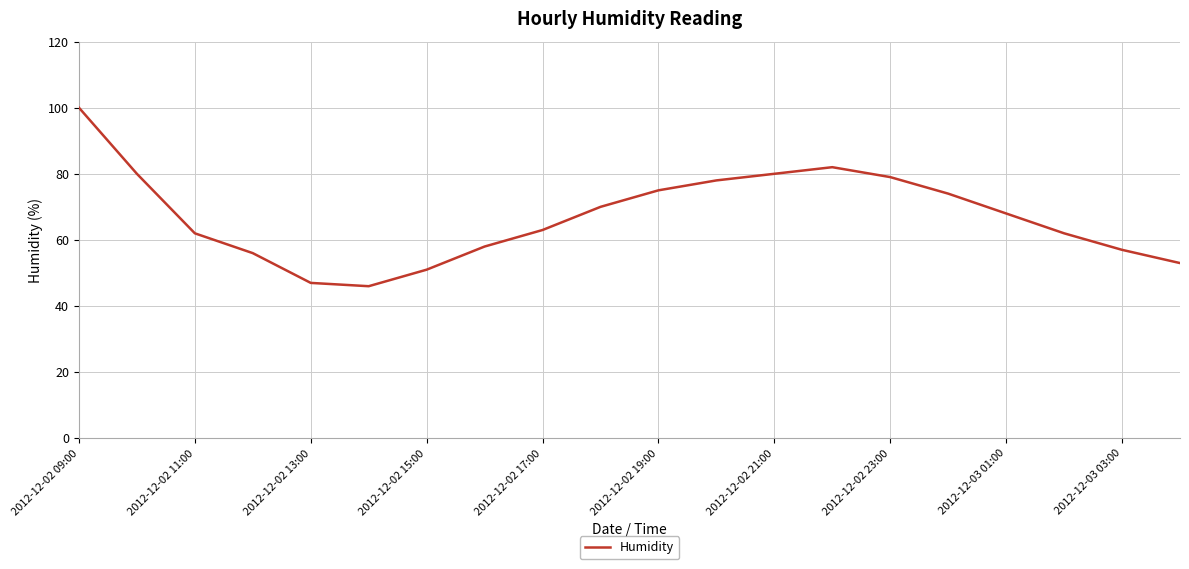

What is the minimum value shown in the chart?

46